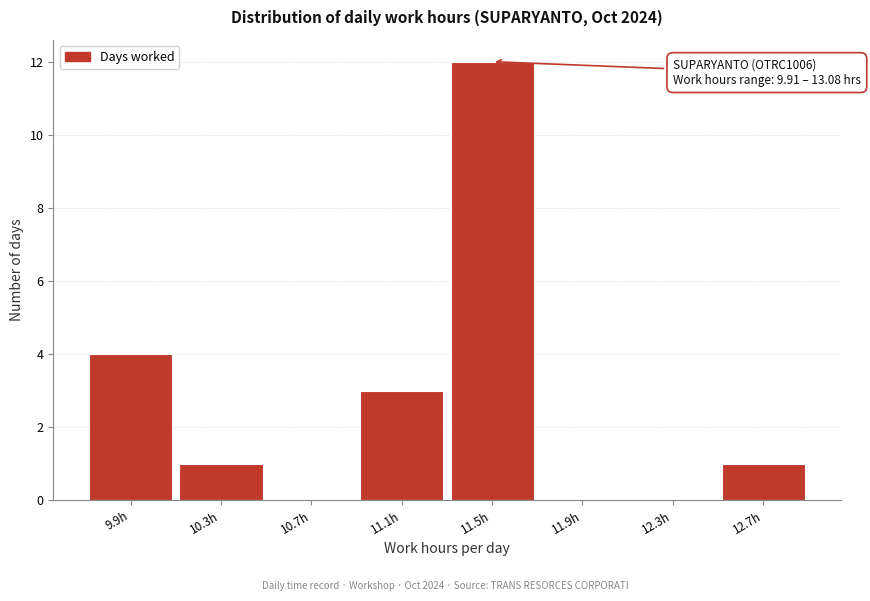

Reading right to left, list all the values displayed in this chart.

12.7h=1	12.3h=0	11.9h=0	11.5h=12	11.1h=3	10.7h=0	10.3h=1	9.9h=4